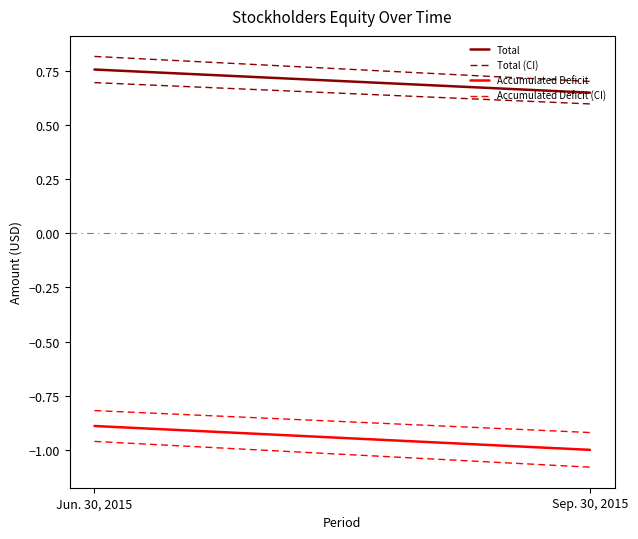

Is it true that Total equals 0.6 at Sep. 30, 2015?

True